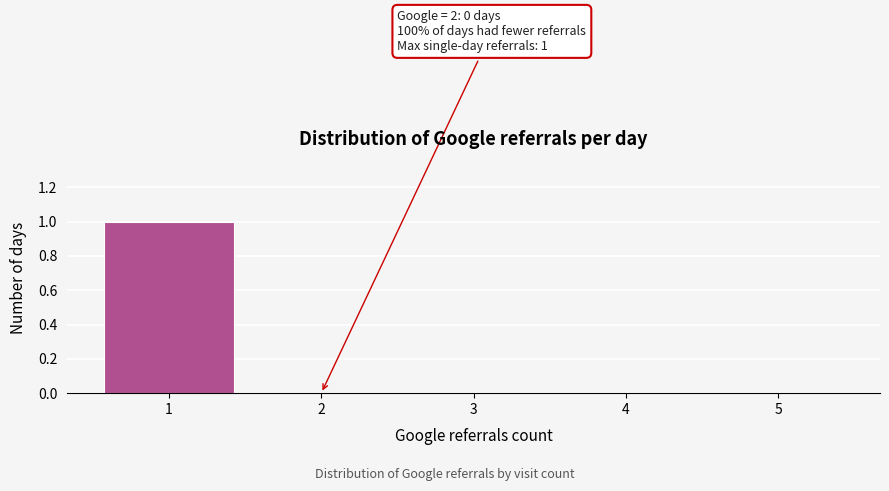

Over which range of the x-axis is the bar tallest?

0.5 to 1.5